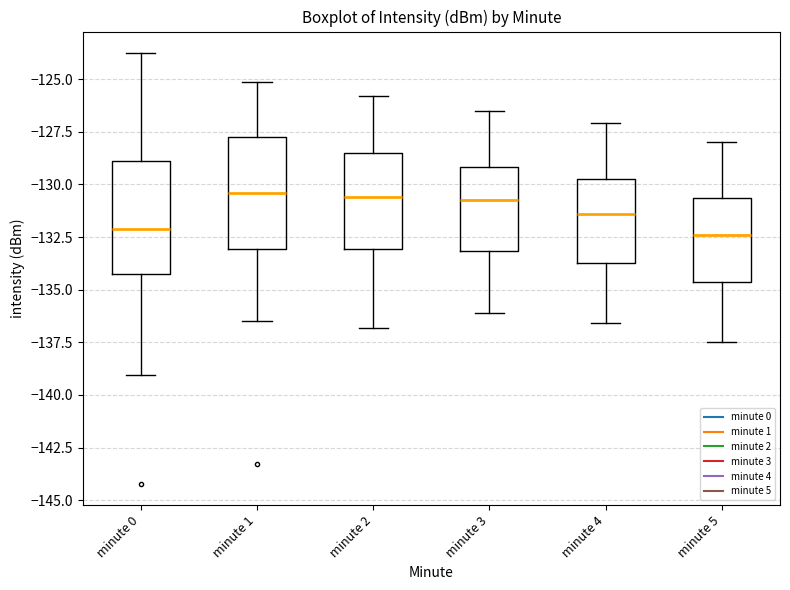

Reading left to right, transcribe this box plot: for each box, give where its median line is, the range the box spans, and where its two whiskers end, as read against the y-axis. The values are not printed on the chart, so give them approximately, as read against the axis.

minute 0: median -132.0, box -134.0 to -129.0, whiskers -139.0 to -124.0
minute 1: median -130.5, box -133.0 to -127.5, whiskers -136.5 to -125.0
minute 2: median -130.5, box -133.0 to -128.5, whiskers -137.0 to -126.0
minute 3: median -130.5, box -133.0 to -129.0, whiskers -136.0 to -126.5
minute 4: median -131.5, box -133.5 to -129.5, whiskers -136.5 to -127.0
minute 5: median -132.5, box -134.5 to -130.5, whiskers -137.5 to -128.0